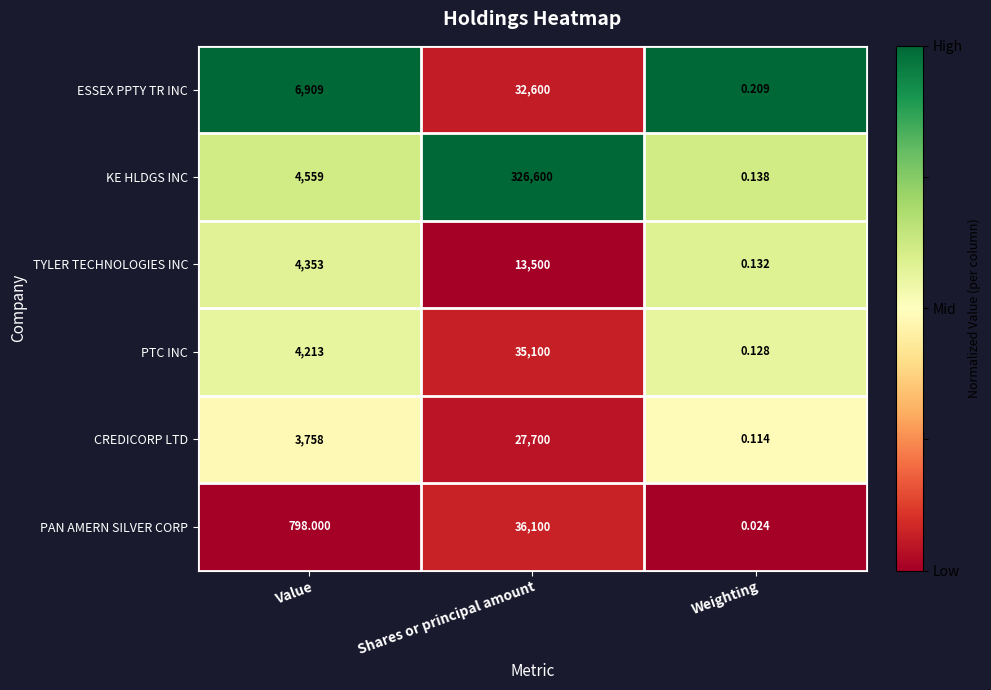

What is the spread (max minus min) of values at Shares or principal amount?

313100.0